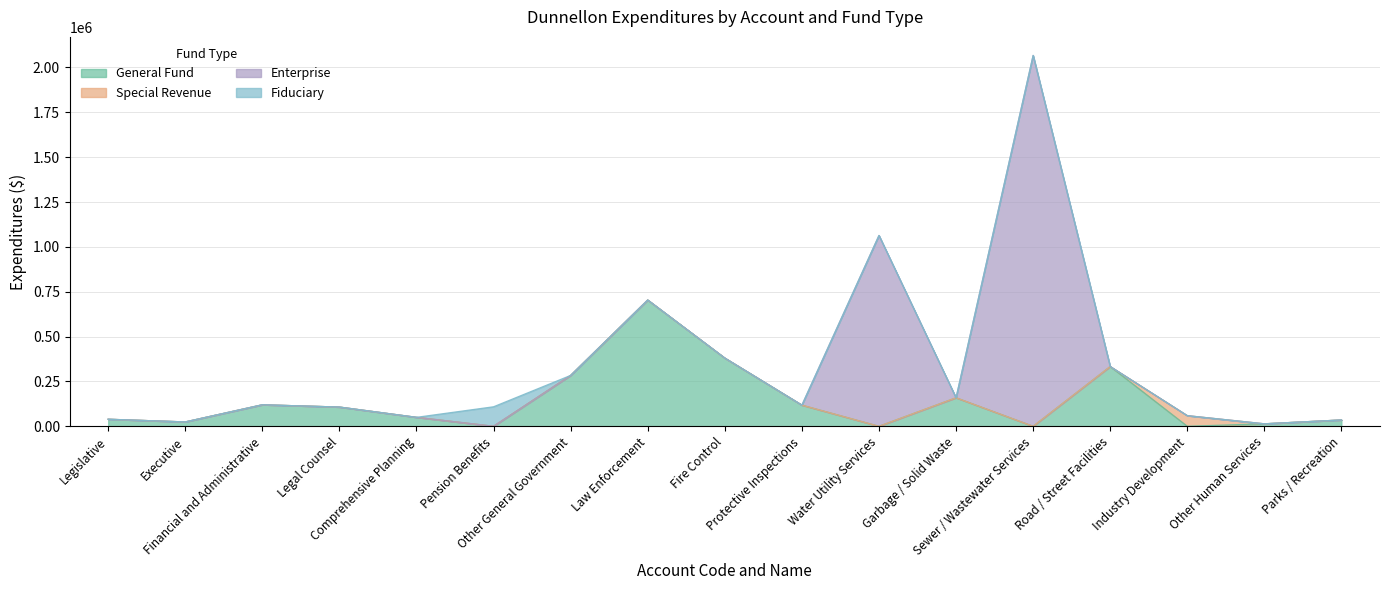

What is the spread (max minus min) of values at Water Utility Services?

1063750